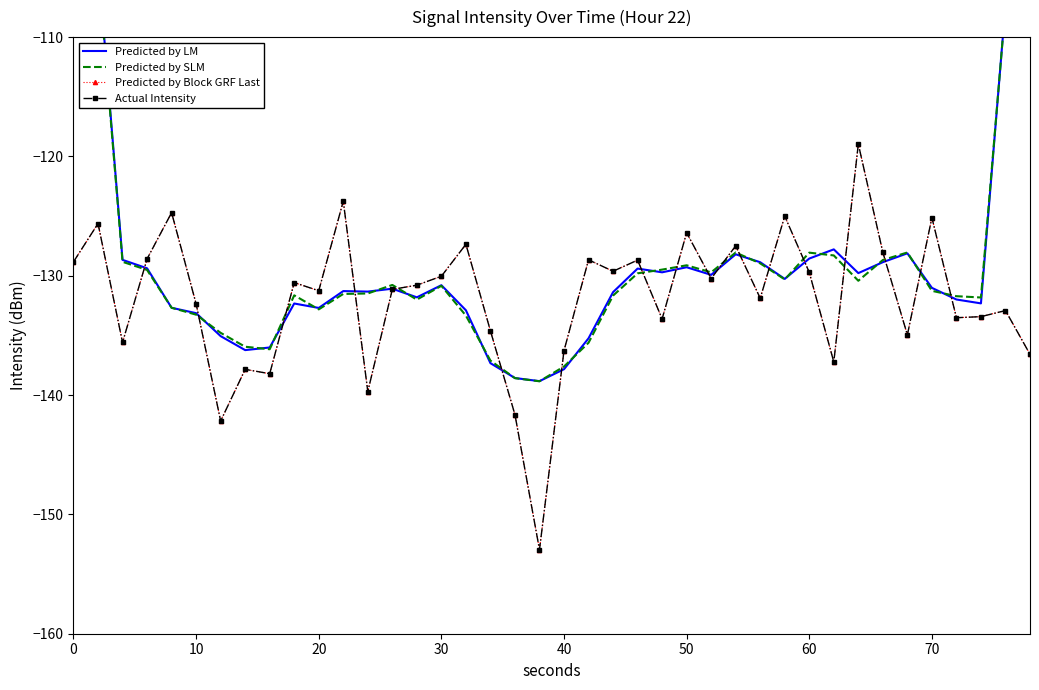

Reading left to right, extract all data points from this chart.

Predicted by LM: -78.0	-103.7	-128.7	-129.4	-132.7	-133.1	-135.1	-136.2	-136.0	-132.3	-132.7	-131.3	-131.3	-131.1	-131.8	-130.8	-132.9	-137.3	-138.6	-138.8	-137.8	-135.2	-131.4	-129.4	-129.7	-129.3	-129.9	-128.2	-128.9	-130.3	-128.6	-127.8	-129.8	-128.9	-128.1	-131.0	-132.0	-132.3	-107.3	-80.6
Predicted by SLM: -77.8	-104.1	-128.8	-129.5	-132.7	-133.3	-134.8	-135.9	-136.2	-131.6	-132.8	-131.5	-131.5	-130.8	-132.0	-130.8	-133.3	-137.1	-138.6	-138.8	-137.6	-135.6	-131.7	-129.8	-129.5	-129.1	-129.7	-128.1	-129.0	-130.3	-128.1	-128.3	-130.4	-128.7	-128.0	-131.3	-131.7	-131.8	-107.4	-80.7
Predicted by Block GRF Last: -128.8	-125.6	-135.6	-128.6	-124.7	-132.4	-142.2	-137.8	-138.2	-130.6	-131.3	-123.7	-139.7	-131.1	-130.8	-130.0	-127.4	-134.6	-141.6	-153.0	-136.3	-128.7	-129.6	-128.7	-133.6	-126.4	-130.2	-127.5	-131.9	-125.0	-129.7	-137.2	-119.0	-128.0	-135.0	-125.1	-133.5	-133.4	-132.9	-136.6
Actual Intensity: -128.8	-125.6	-135.6	-128.6	-124.7	-132.4	-142.2	-137.8	-138.2	-130.6	-131.3	-123.7	-139.7	-131.1	-130.8	-130.0	-127.4	-134.6	-141.6	-153.0	-136.3	-128.7	-129.6	-128.7	-133.6	-126.4	-130.2	-127.5	-131.9	-125.0	-129.7	-137.2	-119.0	-128.0	-135.0	-125.1	-133.5	-133.4	-132.9	-136.6